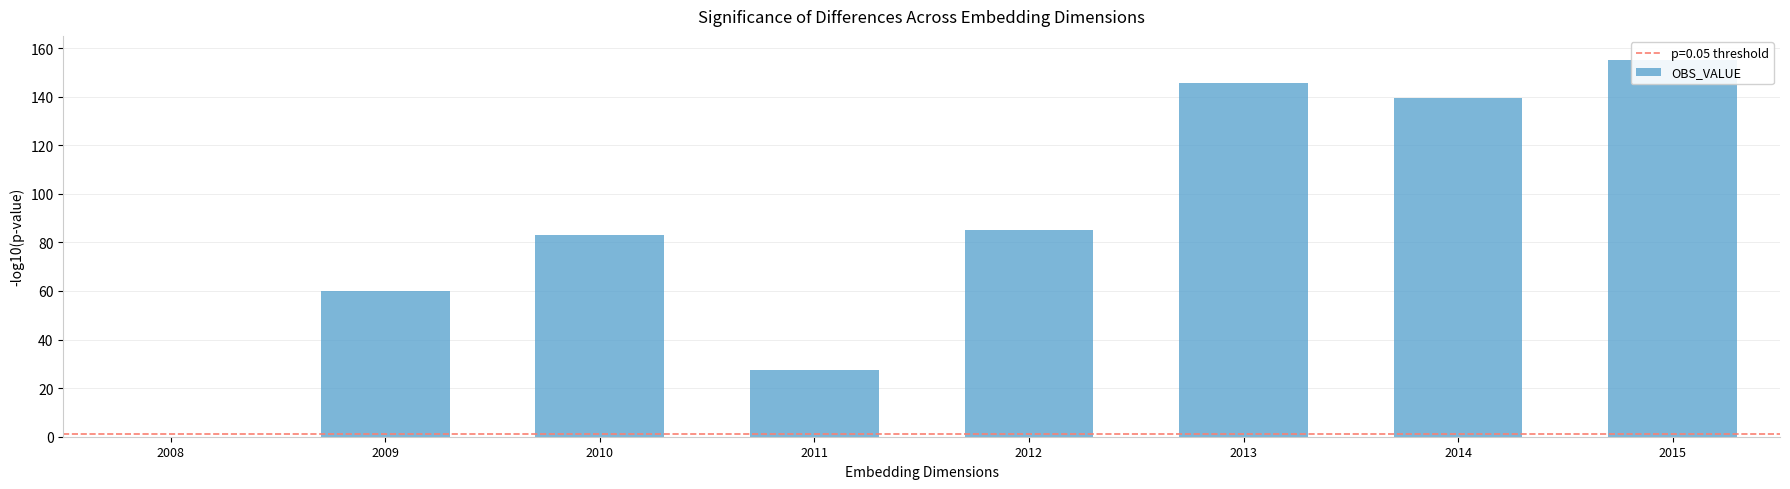

Reading left to right, extract all data points from this chart.

0.0	60.0	83.1	27.6	85.2	145.5	139.6	155.0